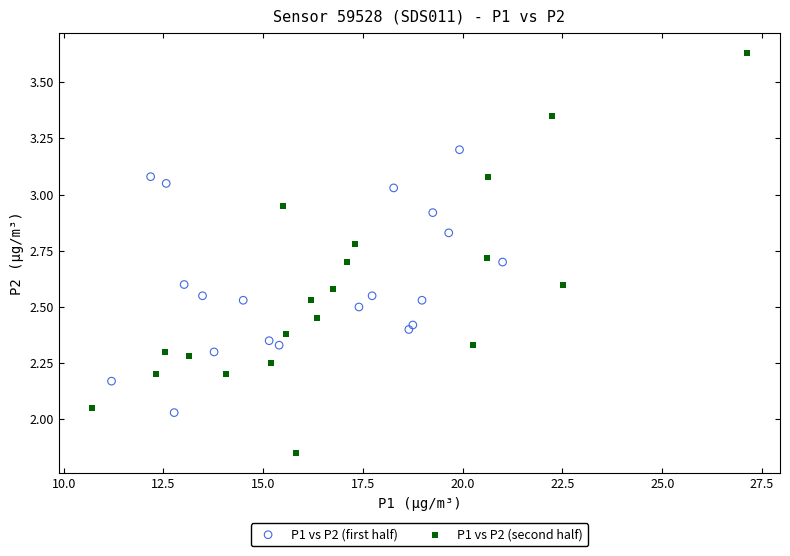

Which series reaches the maximum Y coordinate?

P1 vs P2 (second half)